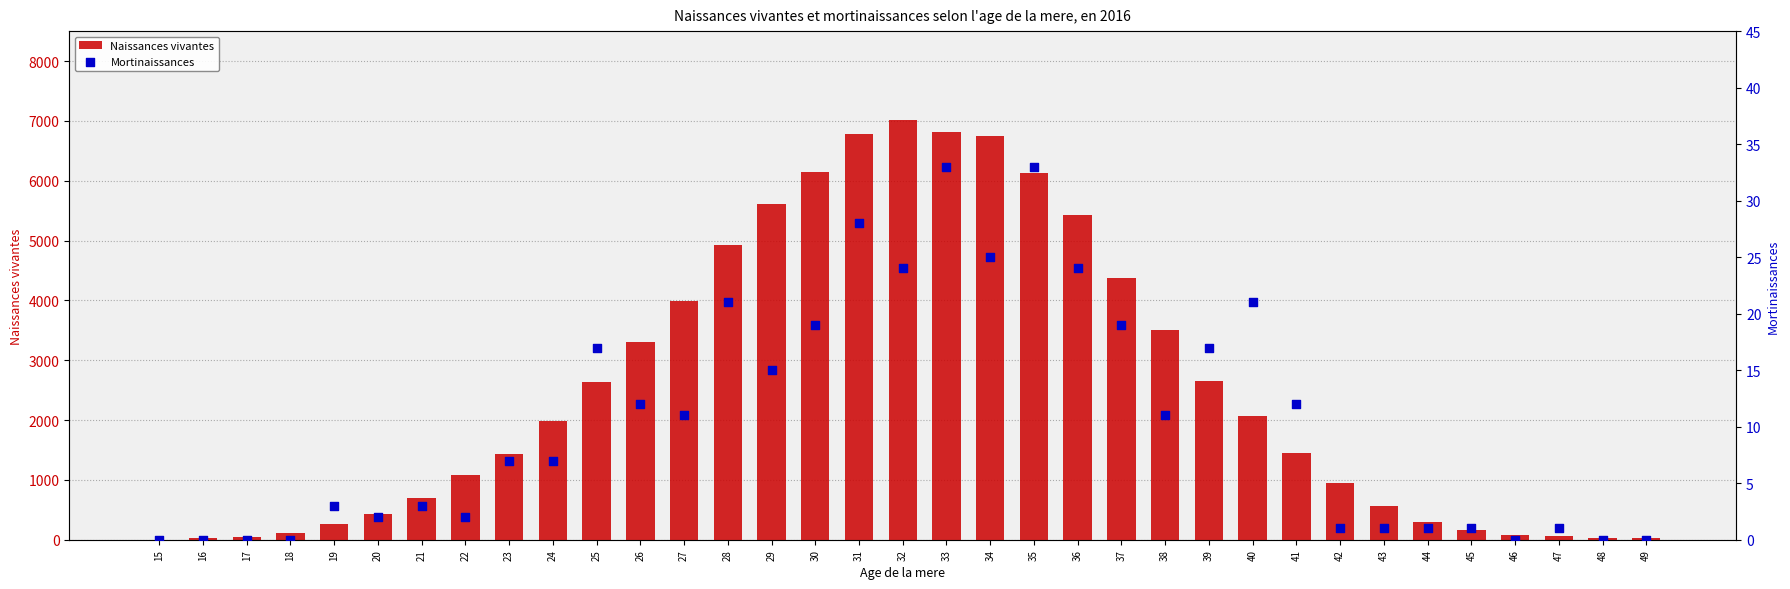

What is the total value across all series at 44?

304